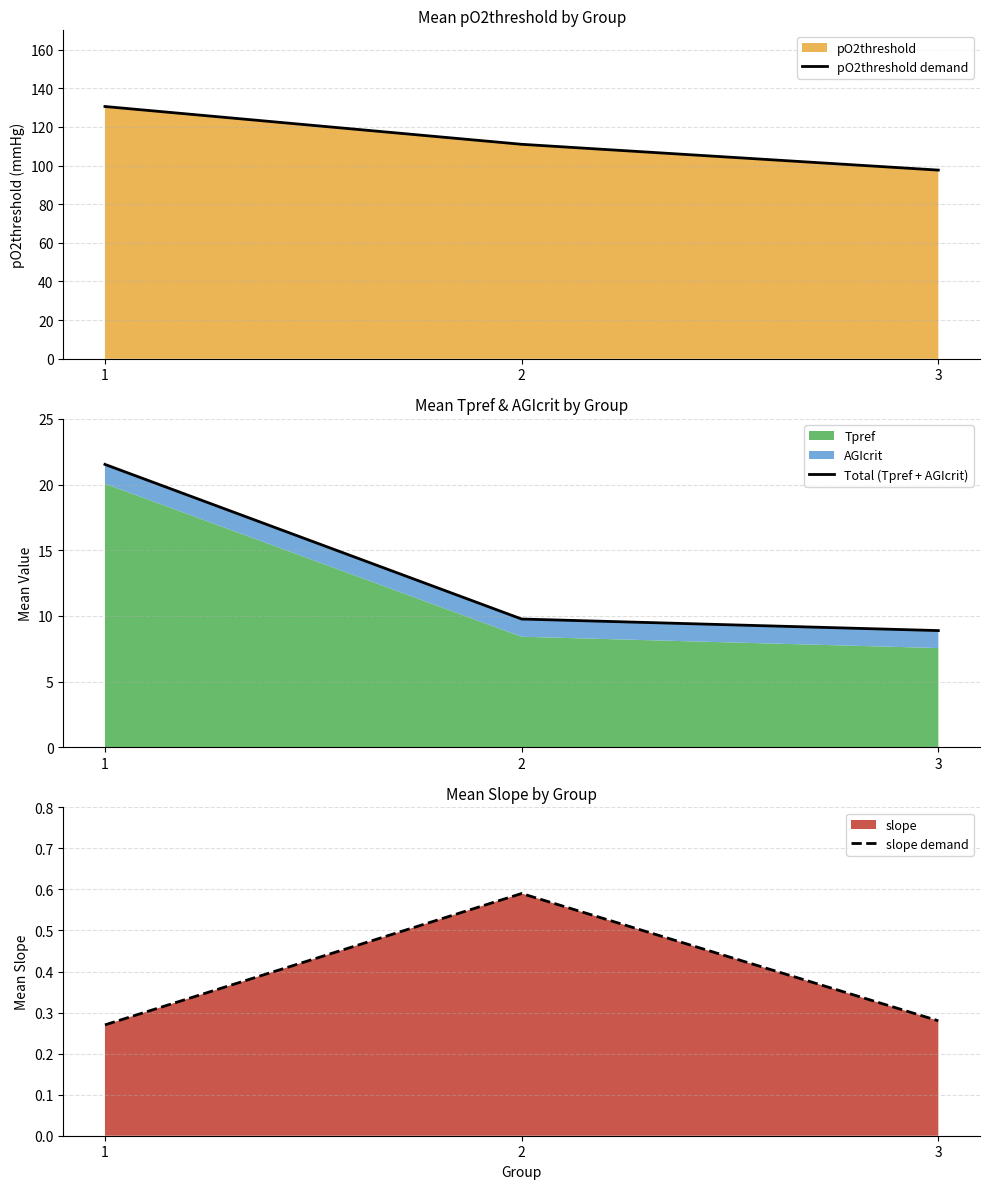

What is the total value across all series at 1?

152.4